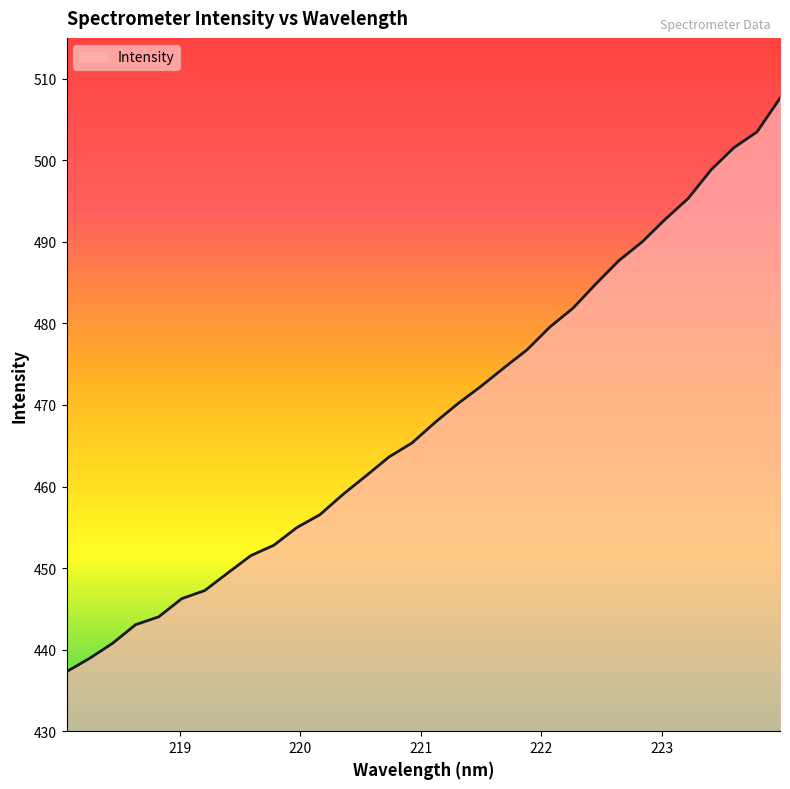

What is the minimum value shown in the chart?

437.3